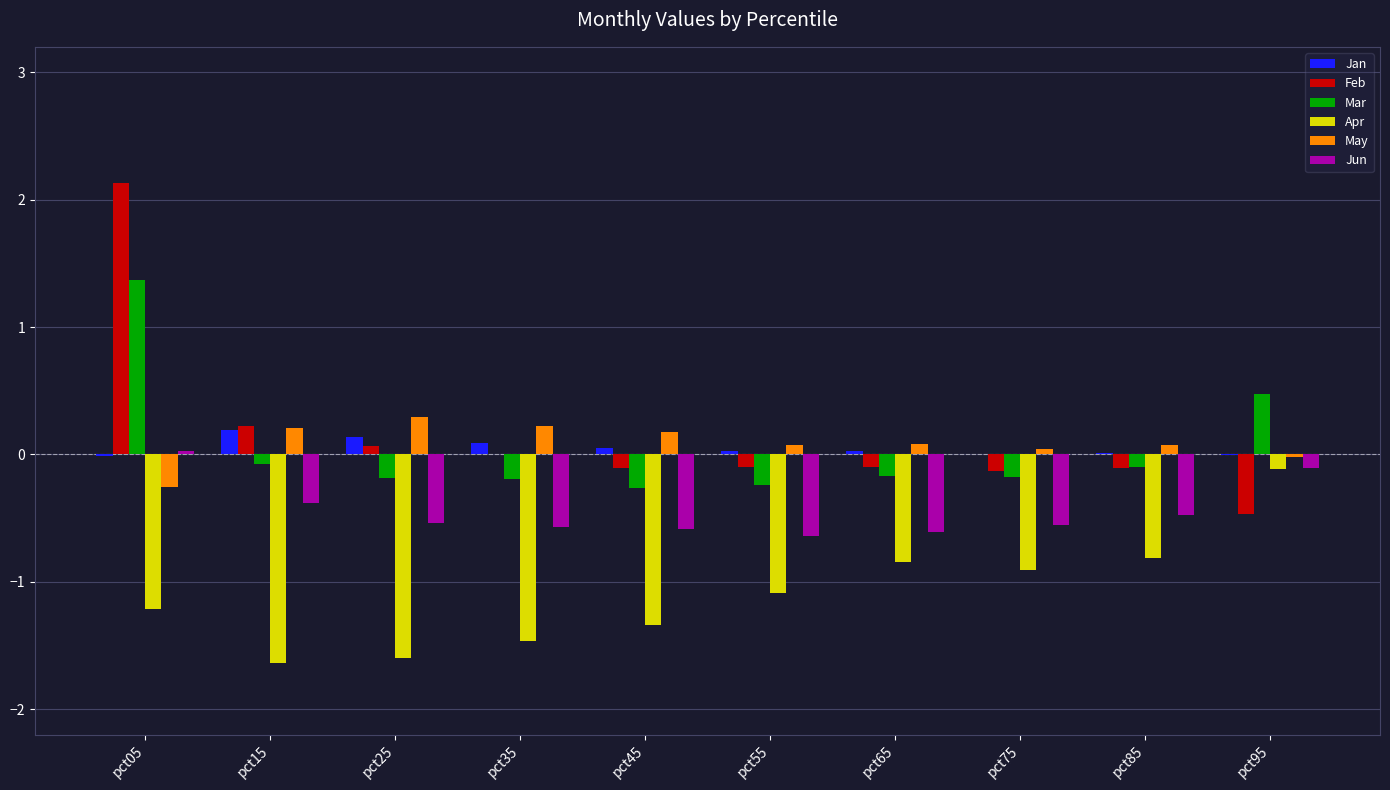

Where is Apr nearest to the value 0?

pct95